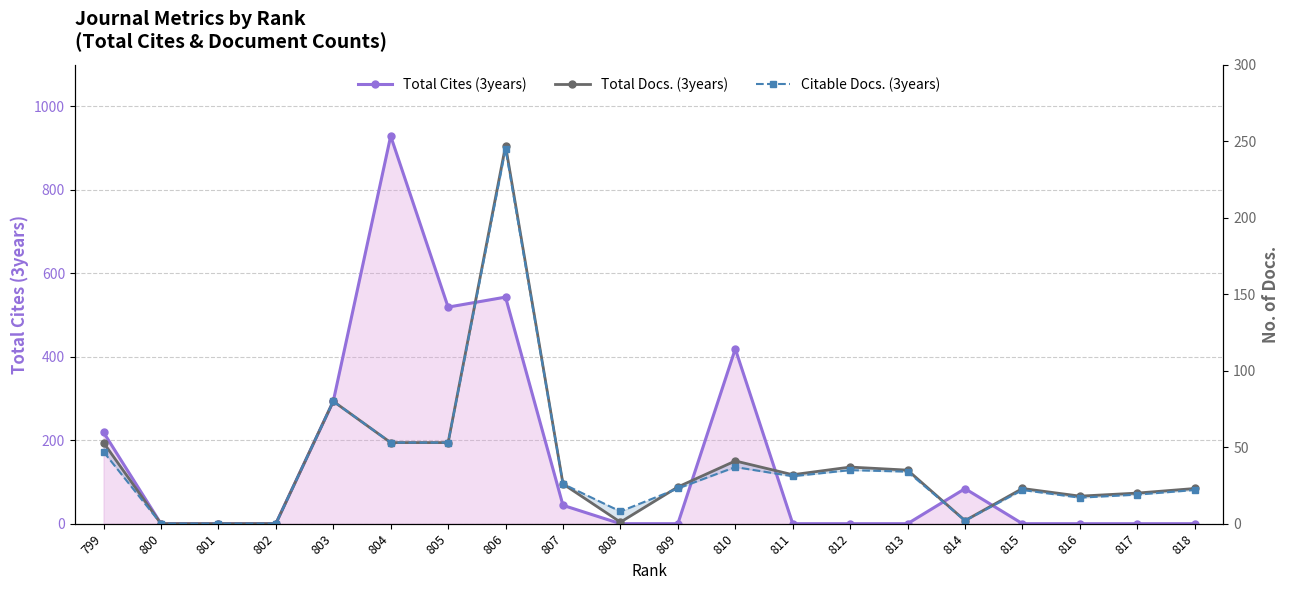

Which series has the widest spread of values?

Total Cites (3years)